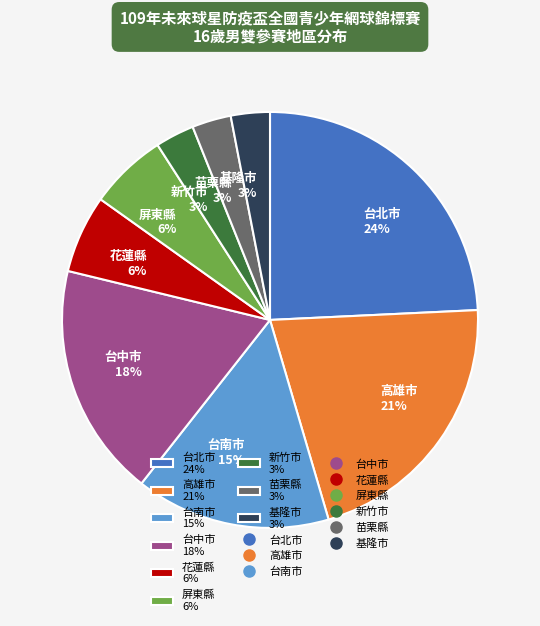

Which category has the biggest portion of the pie?

台北市